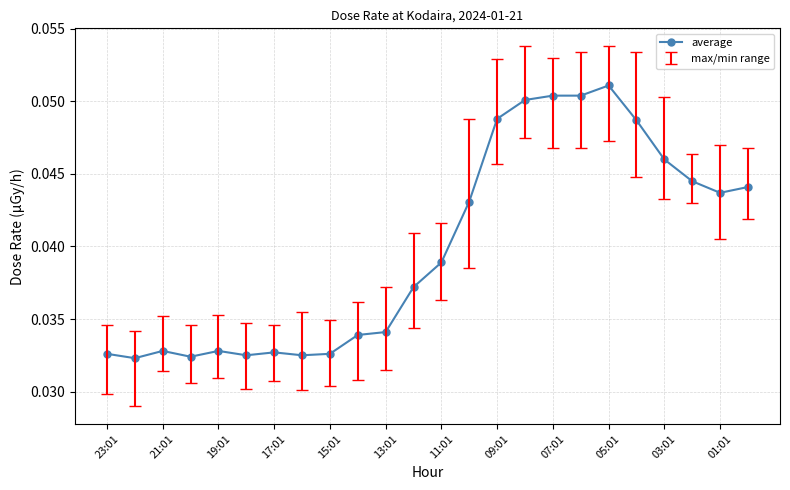

True or false: there are more than 2 points higher than both neighbors.

True